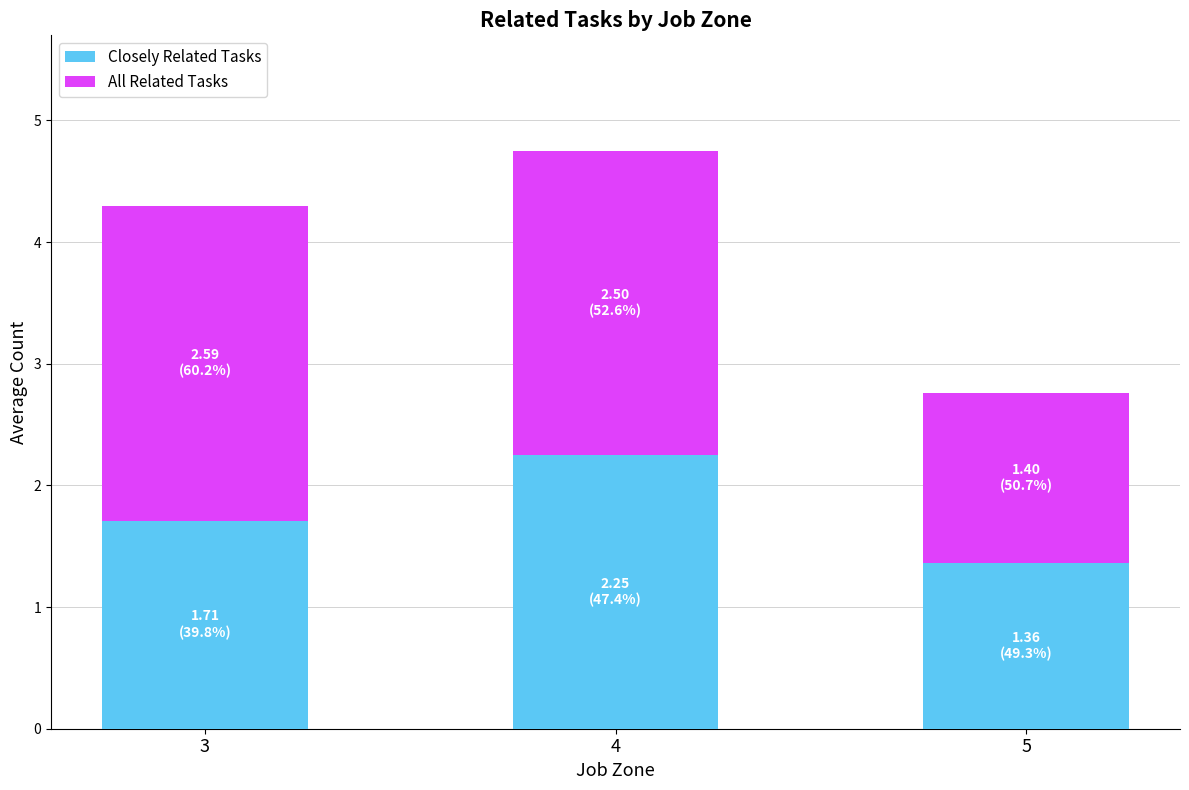

The Closely Related Tasks series shows 2.2 at 4. True or false?

True